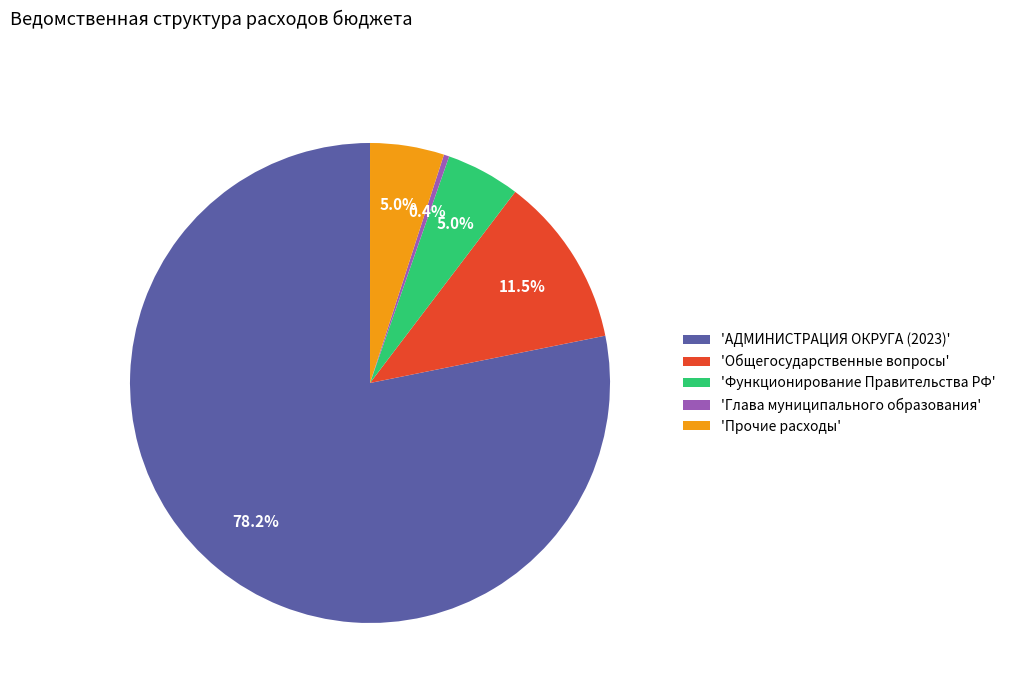

How many slices are in this pie chart?

5